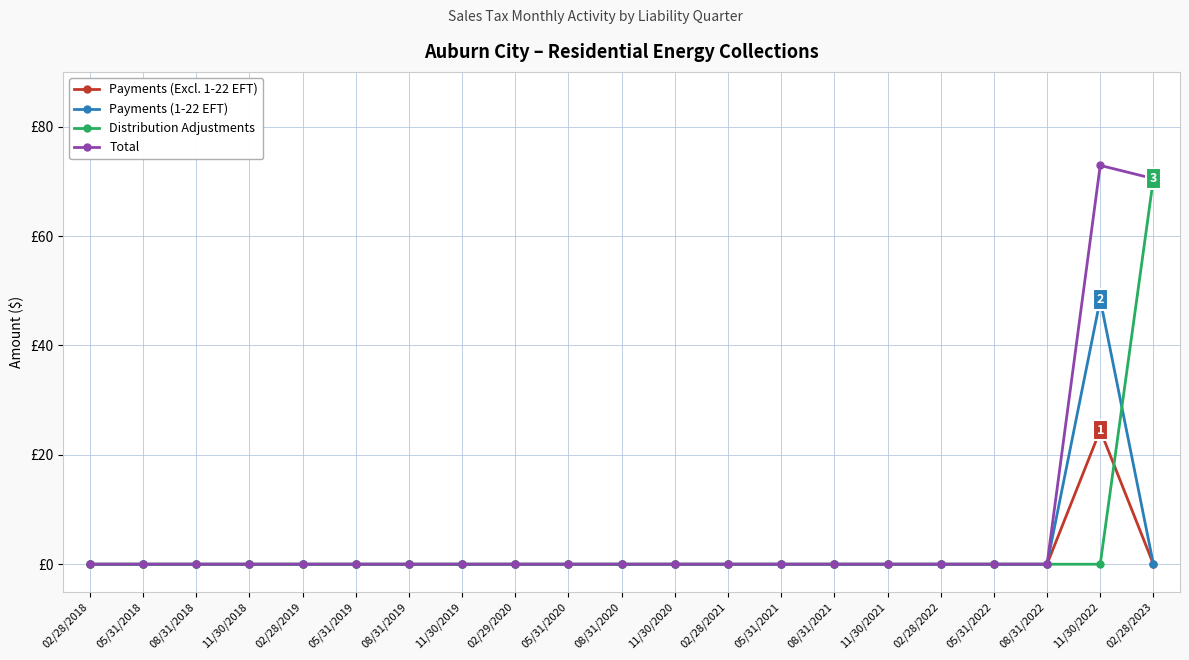

What are all the series names shown in the legend?

Payments (Excl. 1-22 EFT), Payments (1-22 EFT), Distribution Adjustments, Total